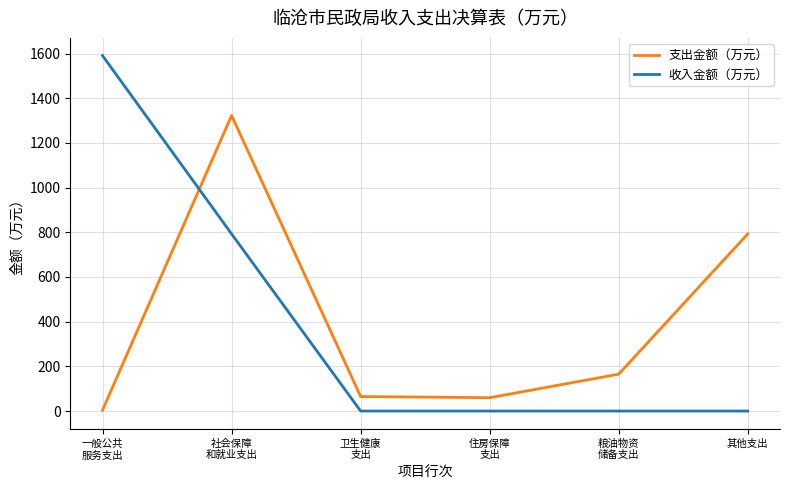

Which series has the widest spread of values?

收入金额（万元）